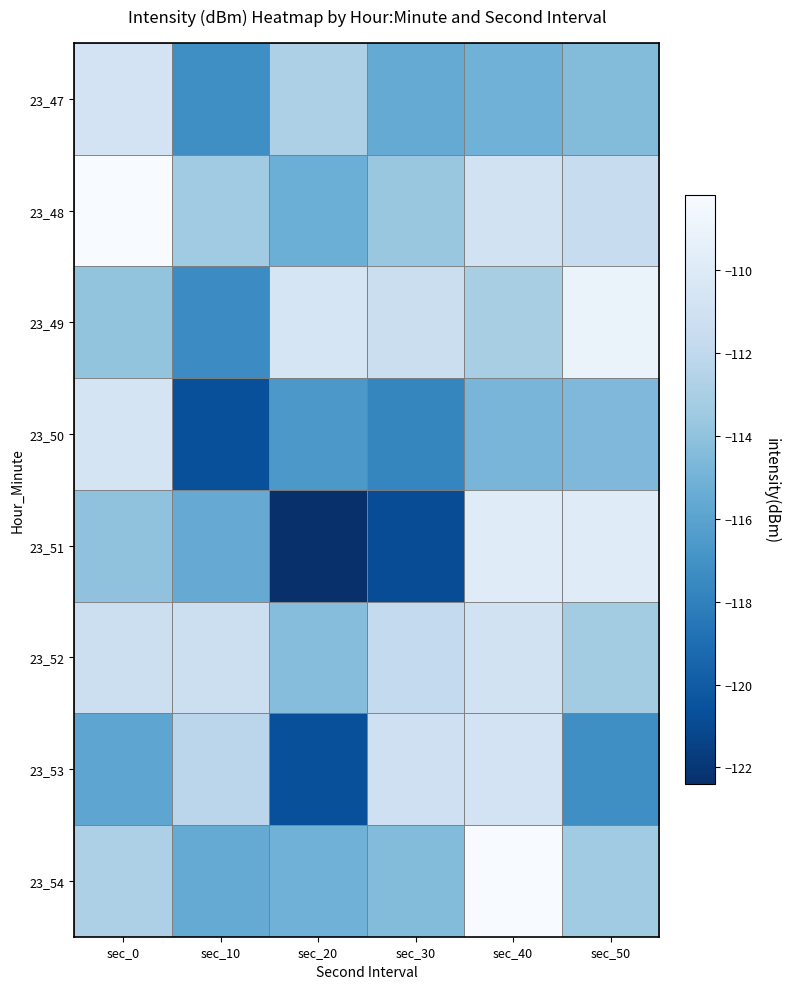

At sec_50, list the series in order from smallest to largest.

23_53, 23_50, 23_47, 23_54, 23_52, 23_48, 23_51, 23_49